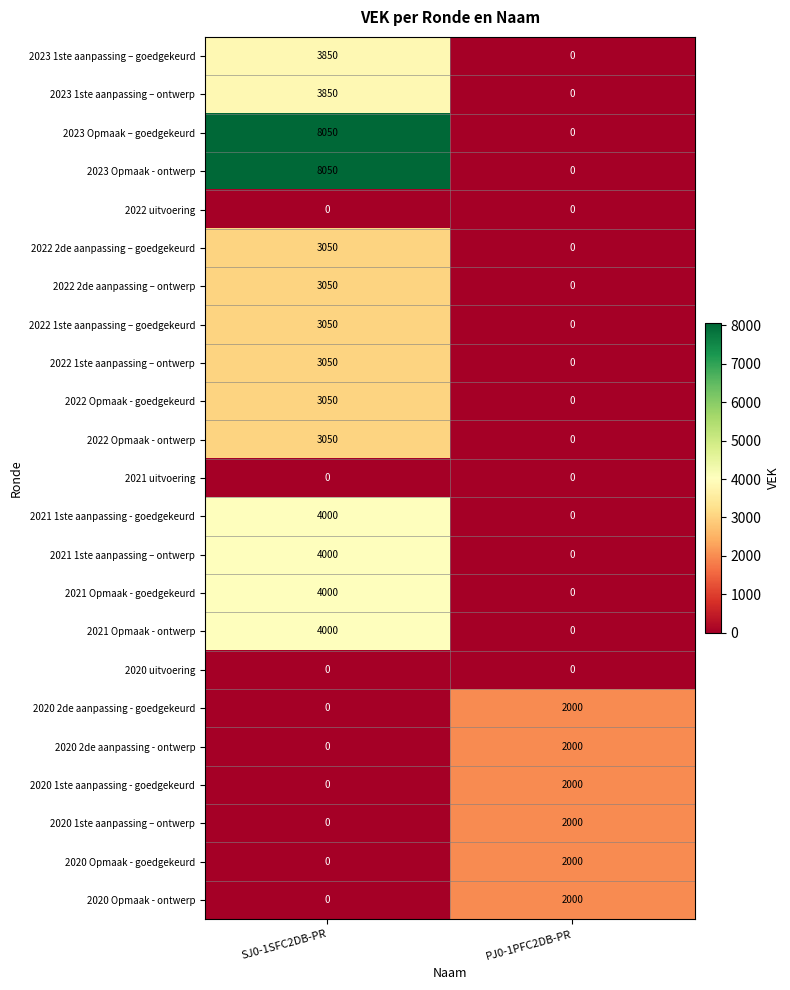

What is the total value across all series at SJ0-1SFC2DB-PR?

58100